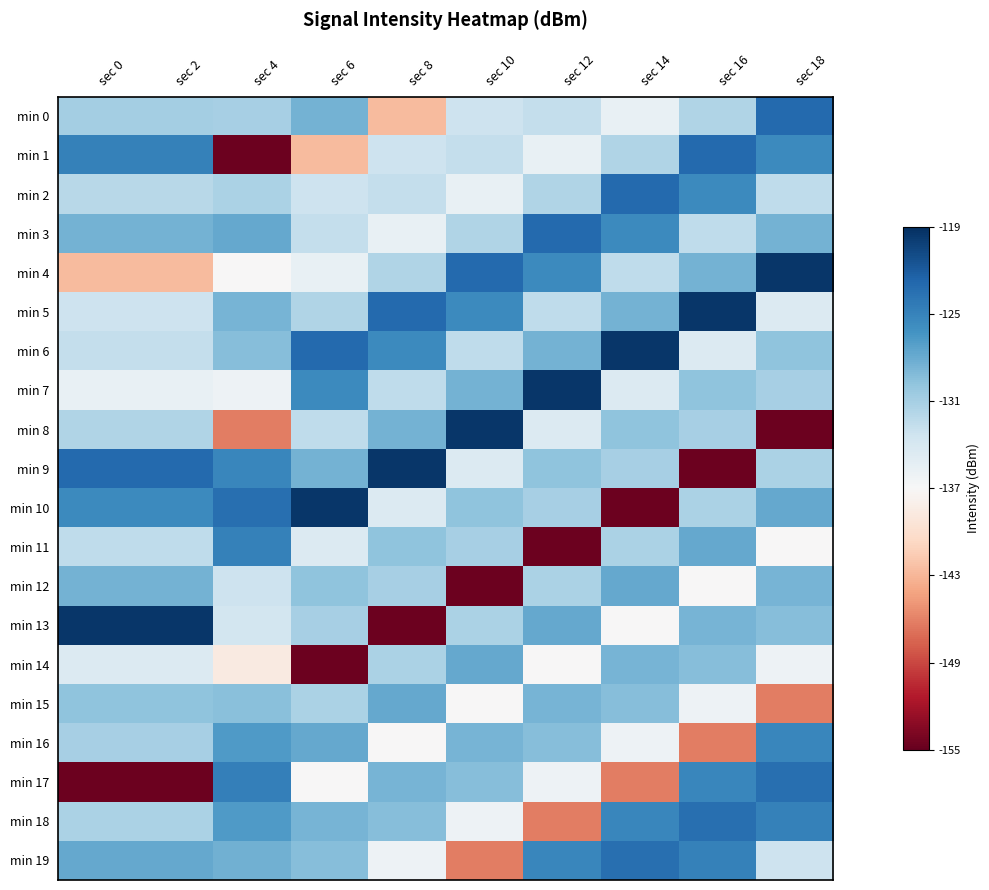

What is the sum of all min 18 values?

-1303.0